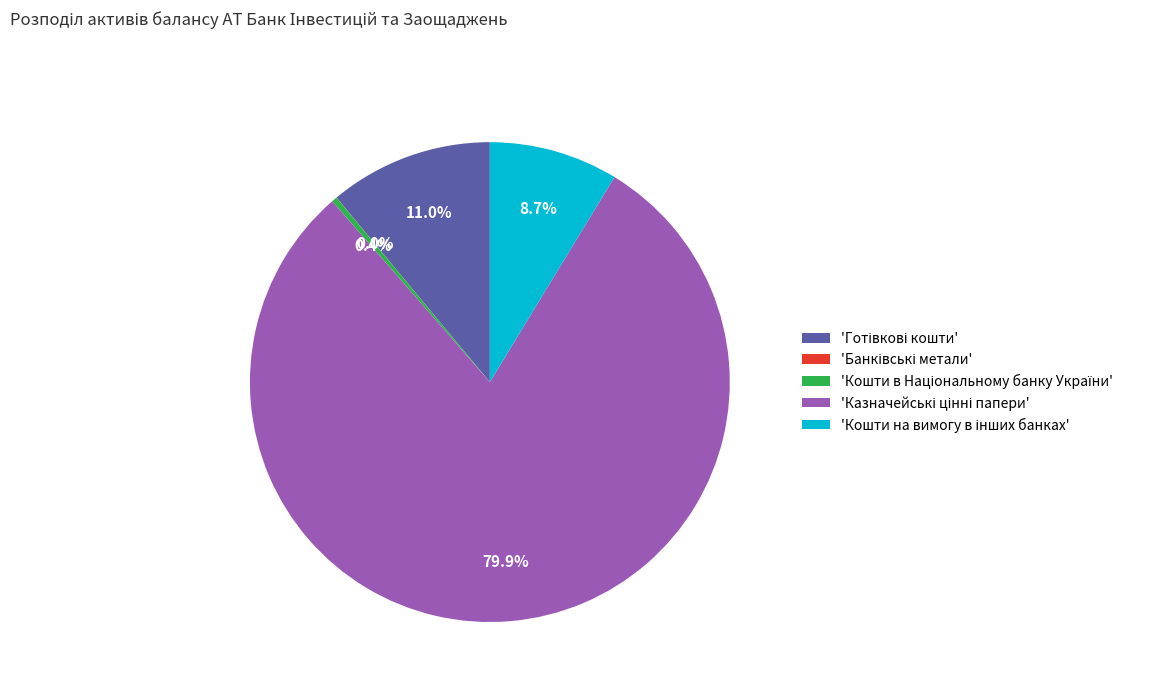

Does any single category account for the majority?

Yes